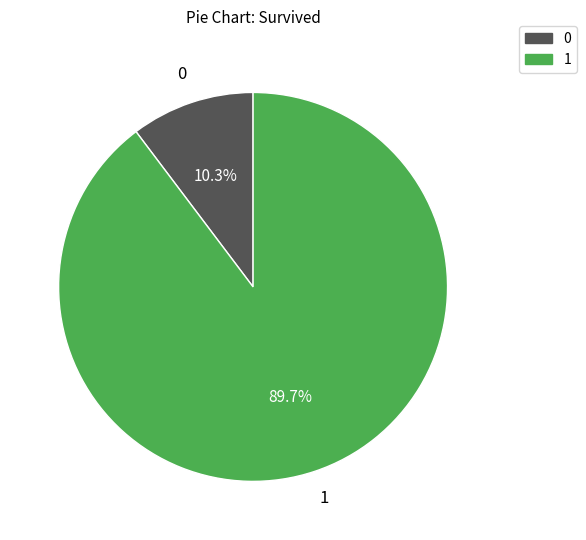

Does any single category account for the majority?

Yes